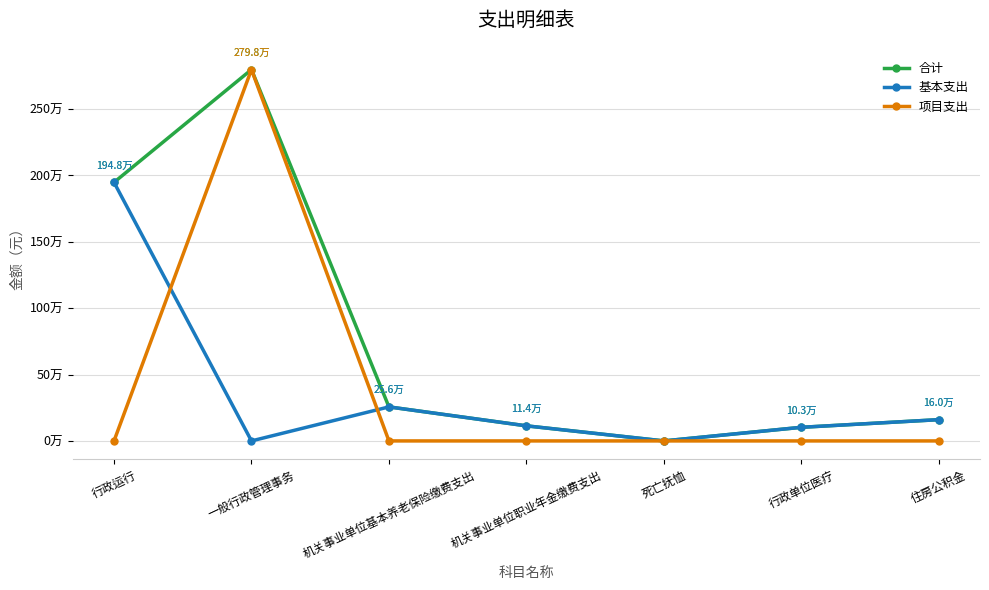

What value does the 基本支出 series have at 住房公积金?

160215.4